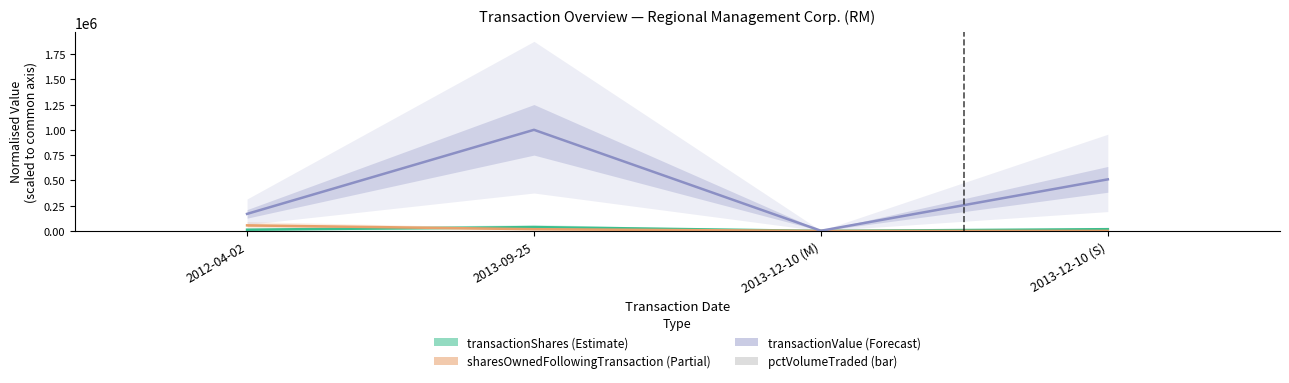

What is the average value of the transactionShares series?

16873.2